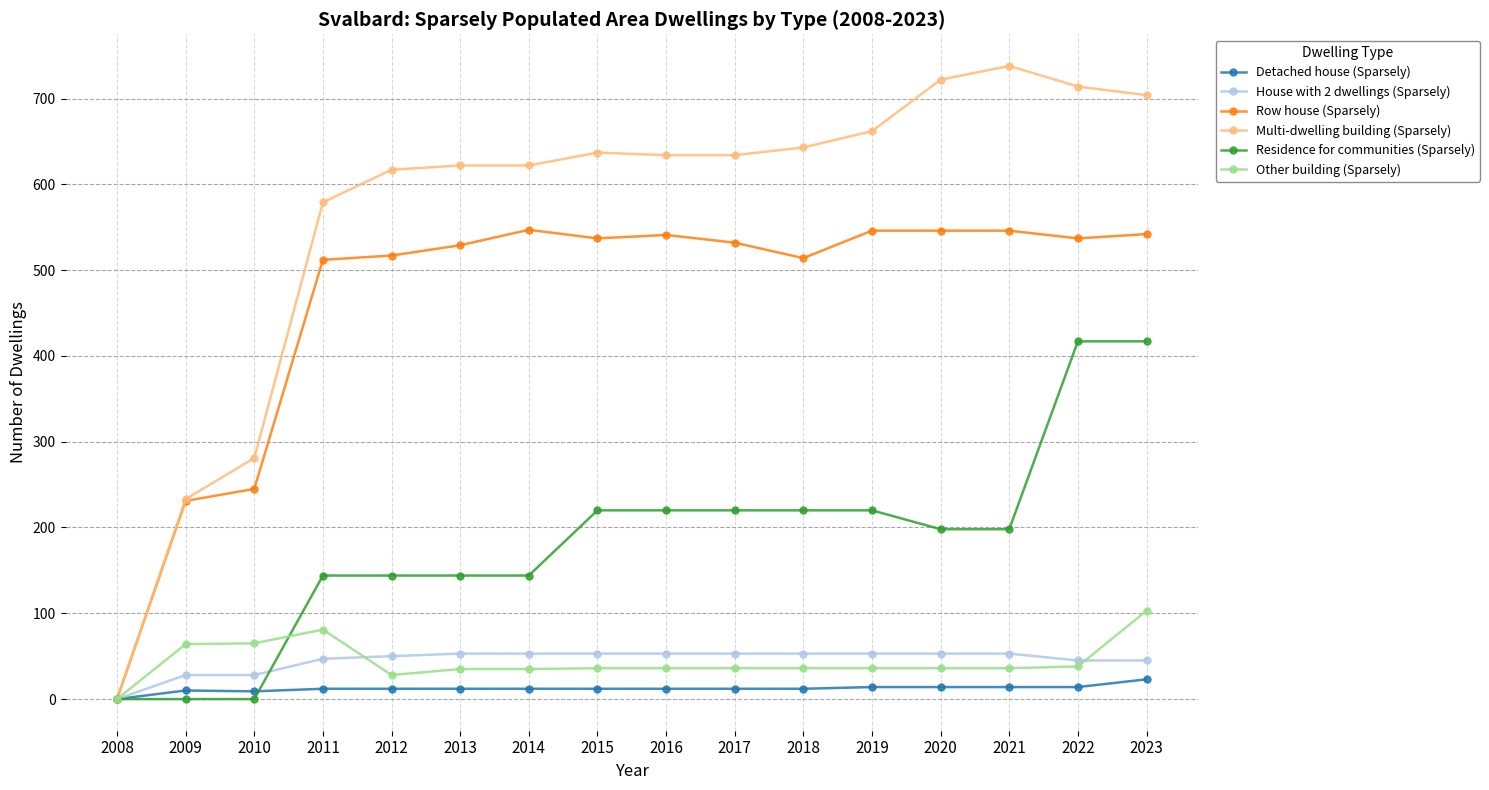

Is this an area chart (filled region under the line)?

No